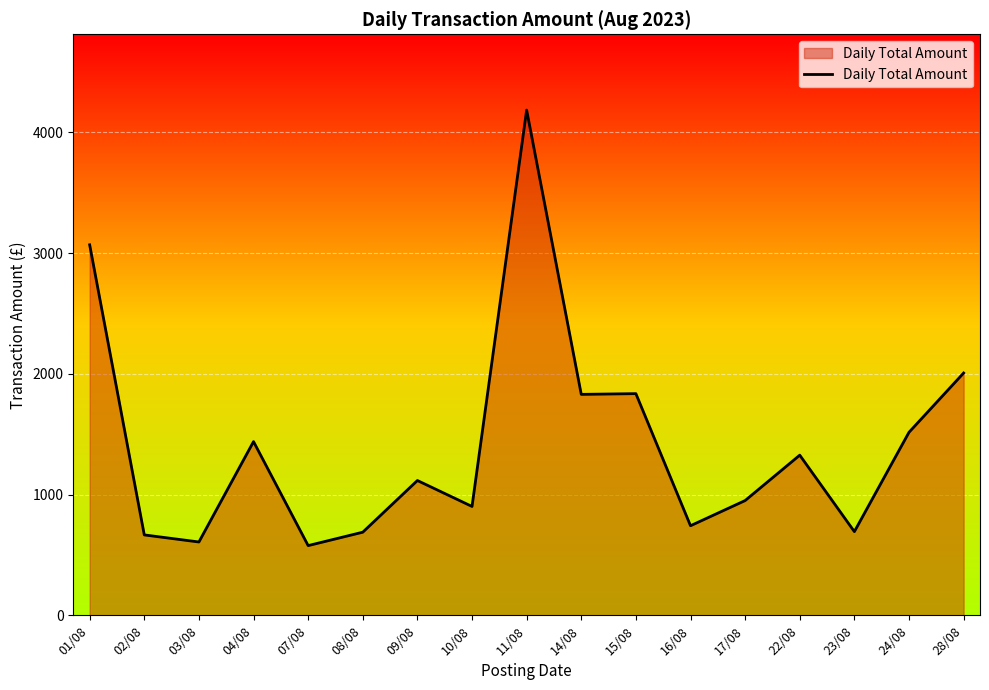

At which label is the value closest to 2381?

28/08